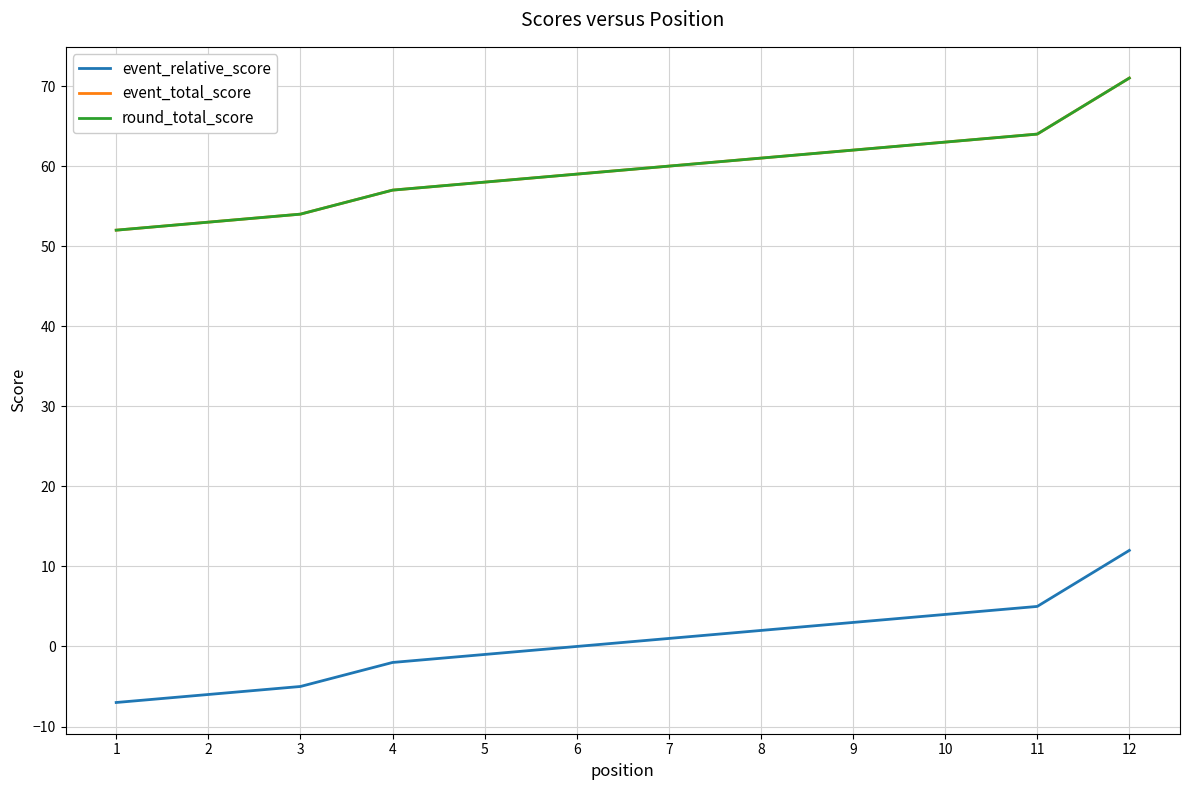

Is the value of event_total_score at 4 greater than the value of round_total_score at 9?

No